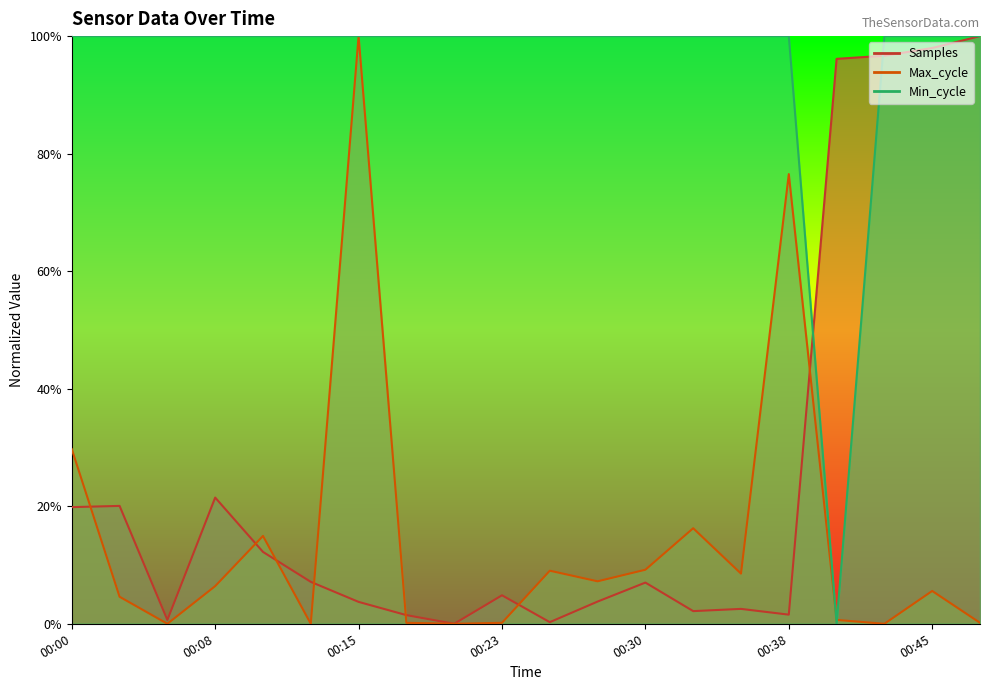

How many values in the Max_cycle series exceed 0?

16